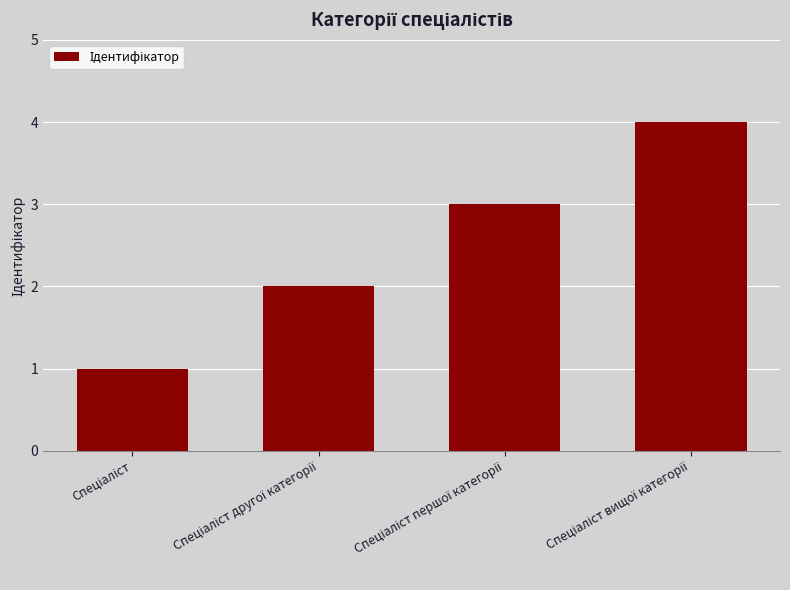

How many values are below 3?

2